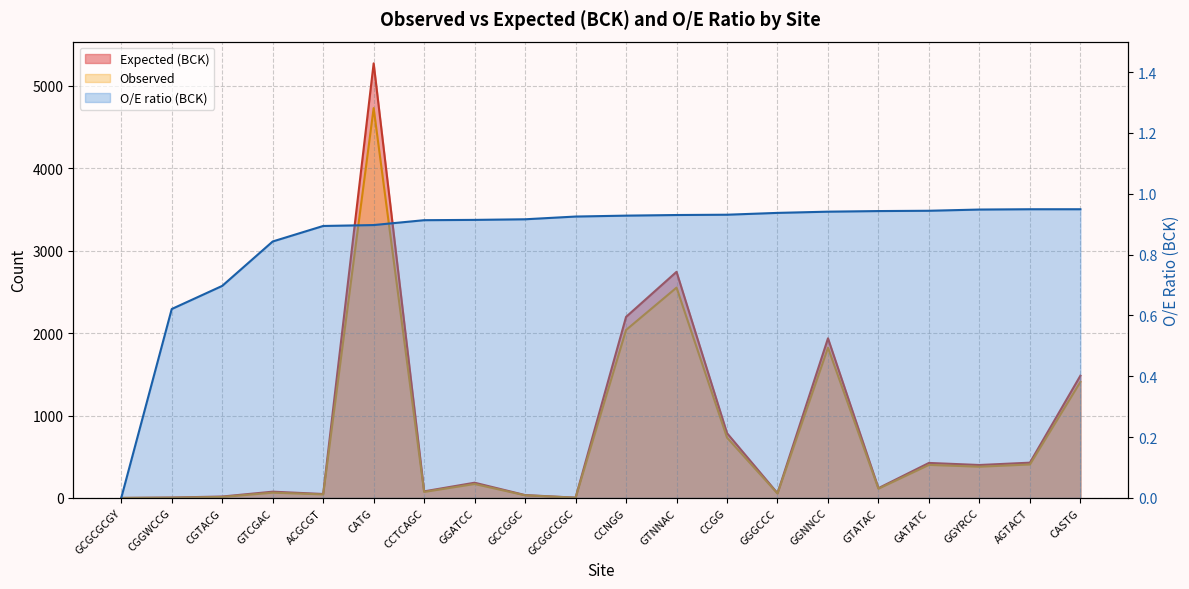

What is the maximum value for O/E ratio (BCK)?

0.9